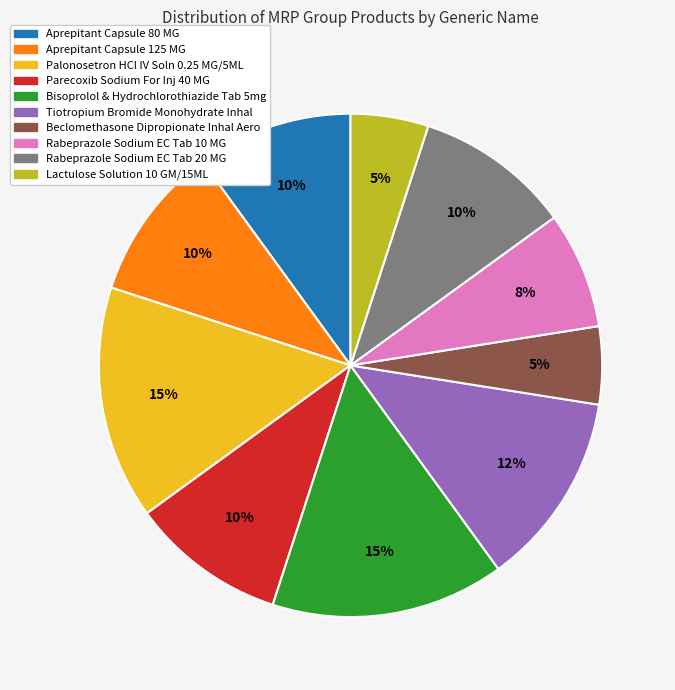

What percentage is the Parecoxib Sodium For Inj 40 MG slice, to the nearest percent?

10%